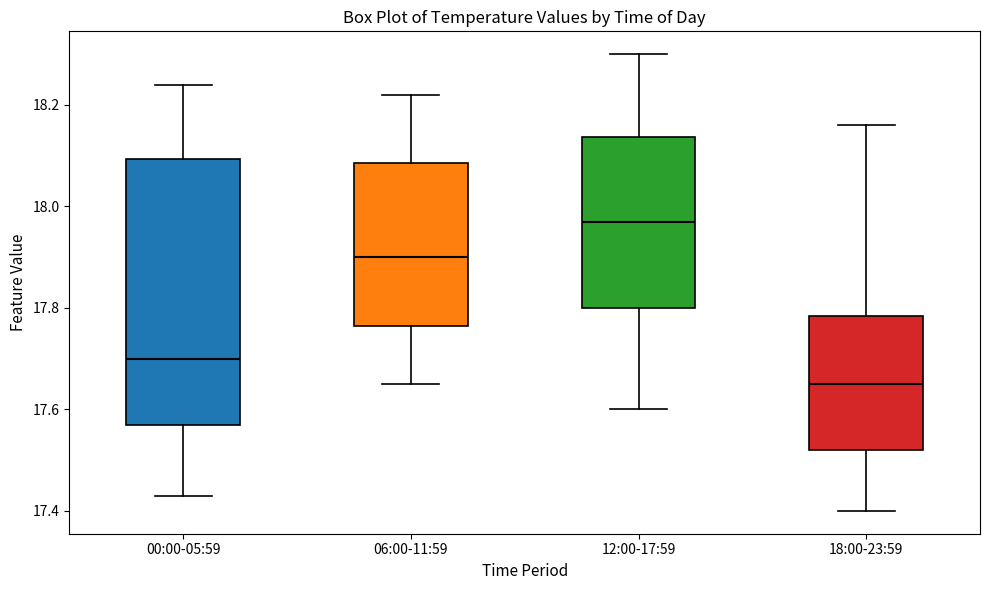

Reading left to right, read every box against the y-axis: the position of its median line, the range the box covers, and the ends of its whiskers. The values are not printed on the chart, so give them approximately, as read against the axis.

00:00-05:59: median 17.70, box 17.58 to 18.10, whiskers 17.44 to 18.24
06:00-11:59: median 17.90, box 17.76 to 18.08, whiskers 17.66 to 18.22
12:00-17:59: median 17.98, box 17.80 to 18.14, whiskers 17.60 to 18.30
18:00-23:59: median 17.66, box 17.52 to 17.78, whiskers 17.40 to 18.16